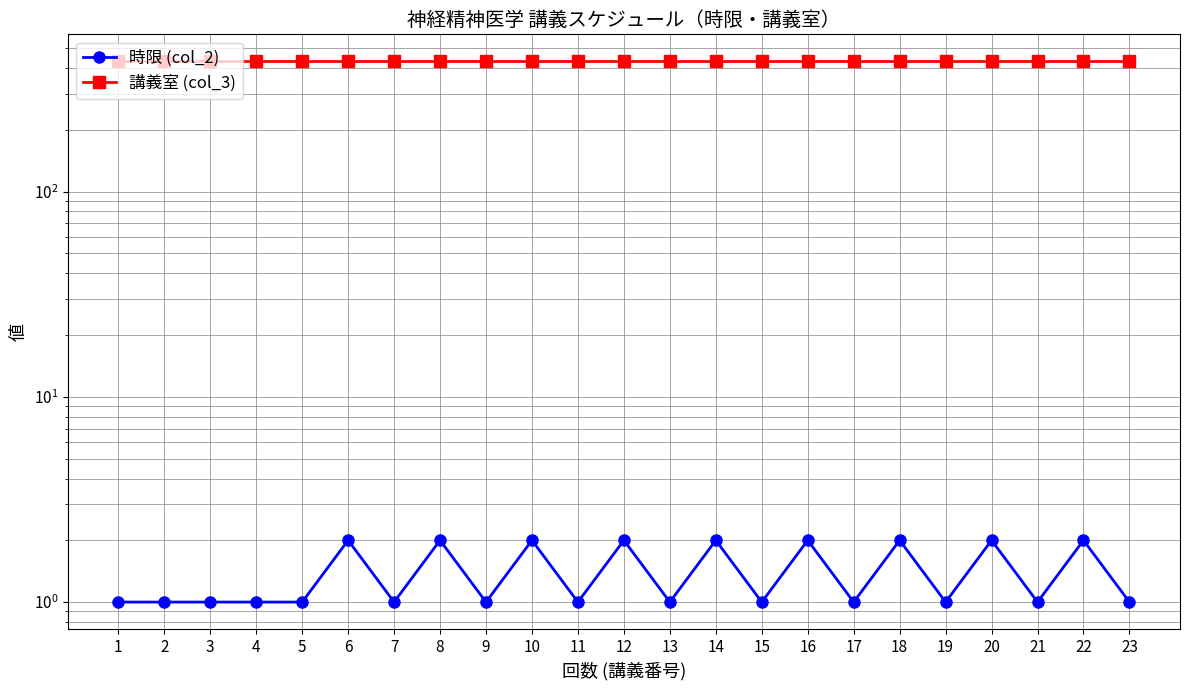

What is the value of the 講義室 (col_3) point at the 3rd from the left?

431